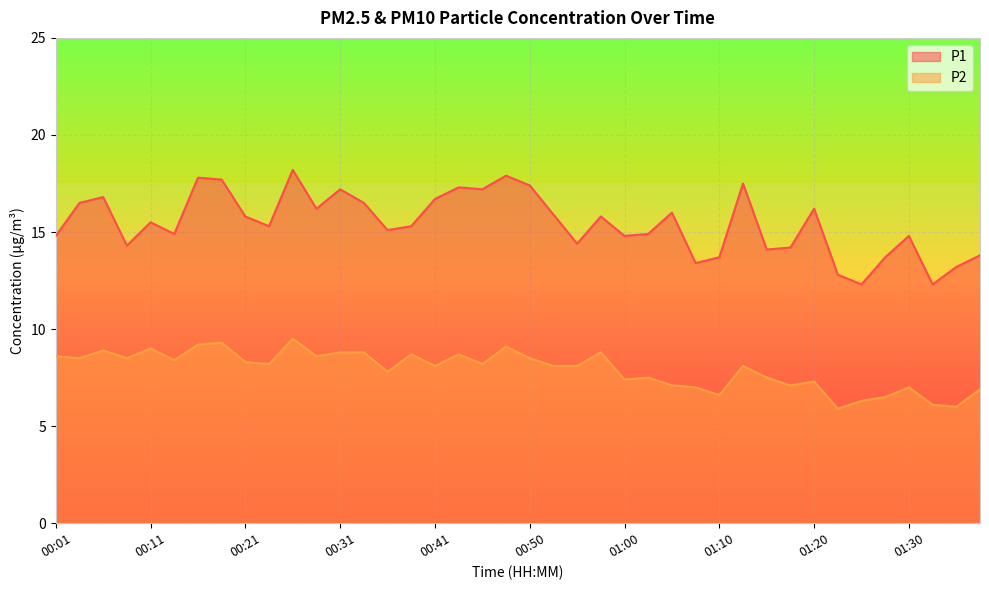

Rank the series by their maximum value, from highest to lowest.

P1, P2